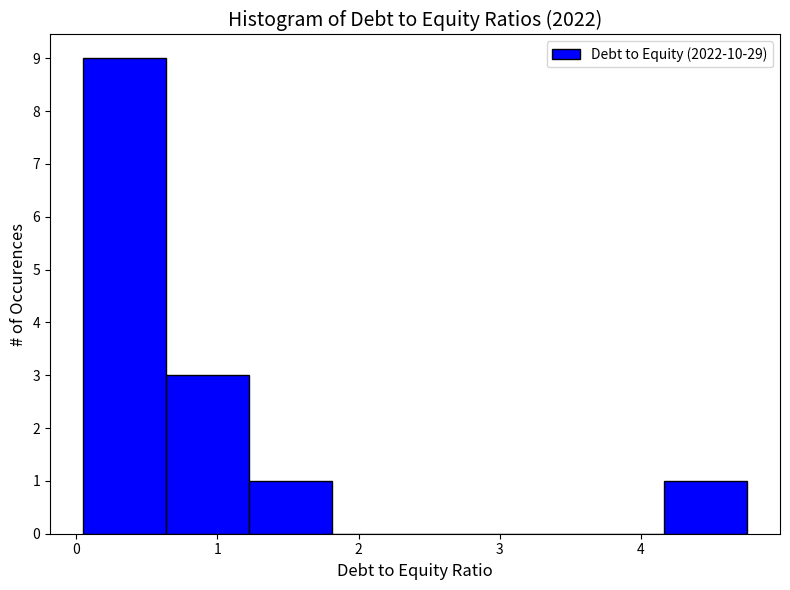

How tall is the bar that spans 4.2 to 4.8 on the x-axis? Neither the bar edges nor the heights are printed on the chart, so give them approximately, as read against the axes.

1